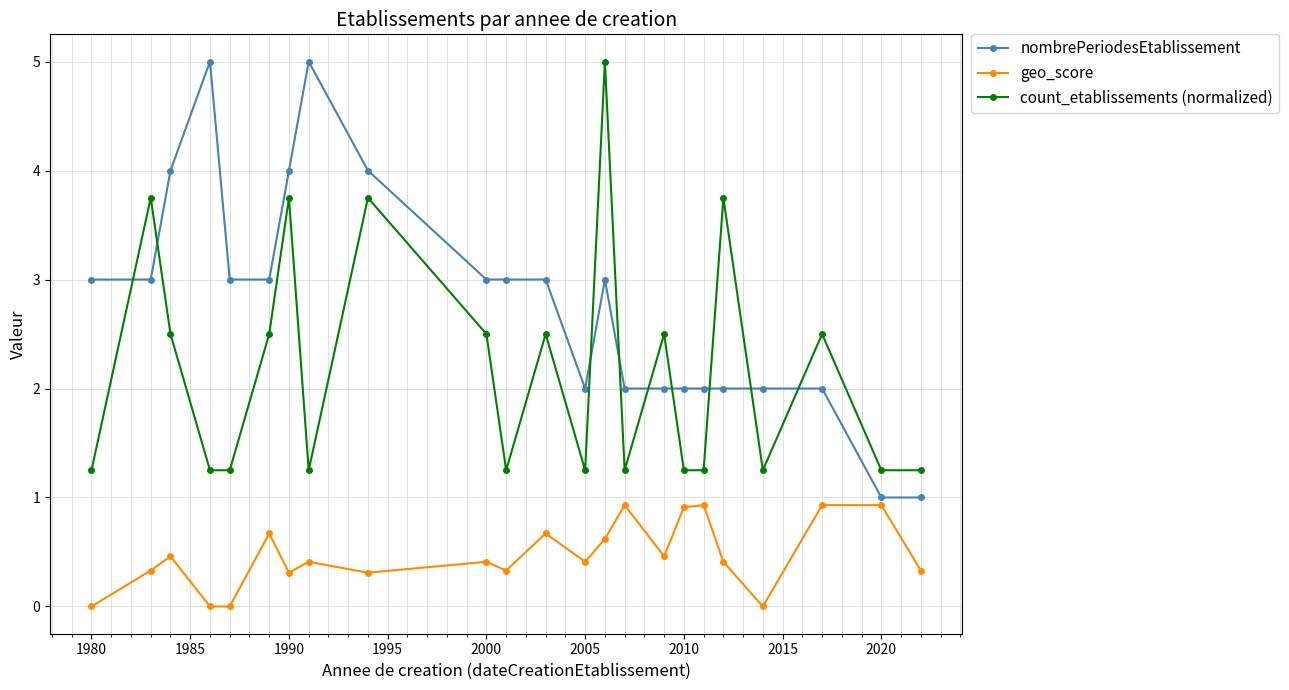

Rank the series by their average value, from highest to lowest.

nombrePeriodesEtablissement, count_etablissements (normalized), geo_score